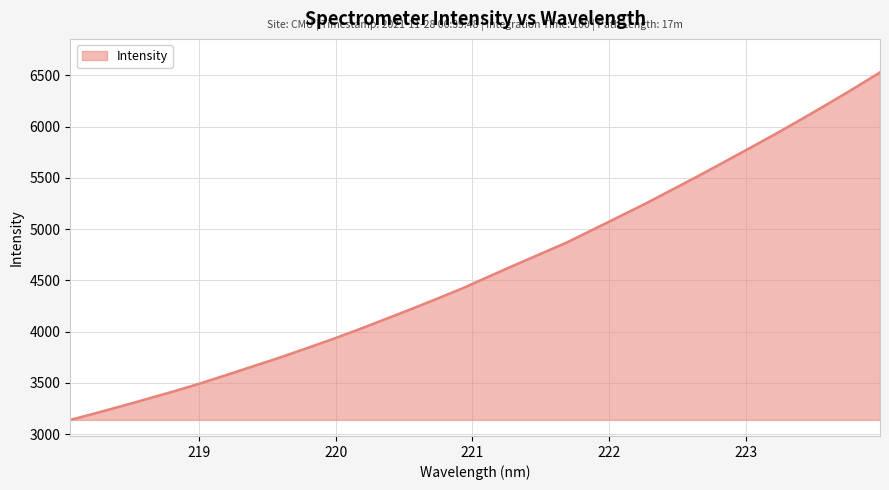

What is the maximum value shown in the chart?

6528.4